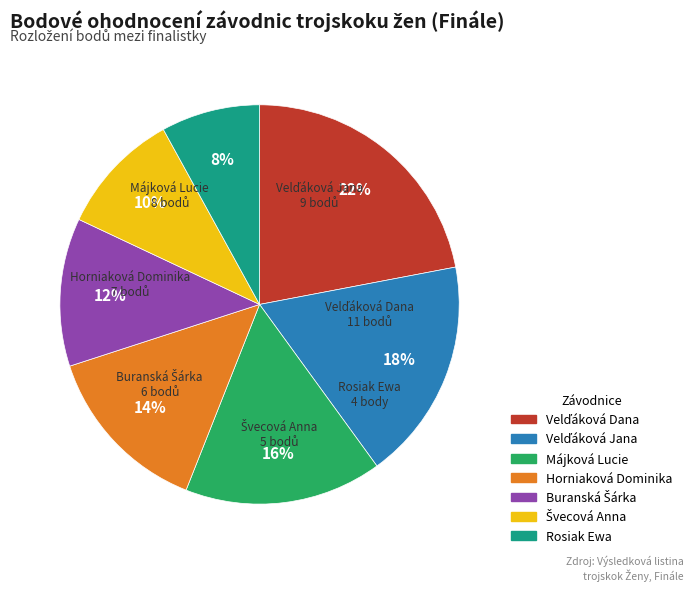

Approximately how many times larger is the value at Májková Lucie compared to Horniaková Dominika?

1.1